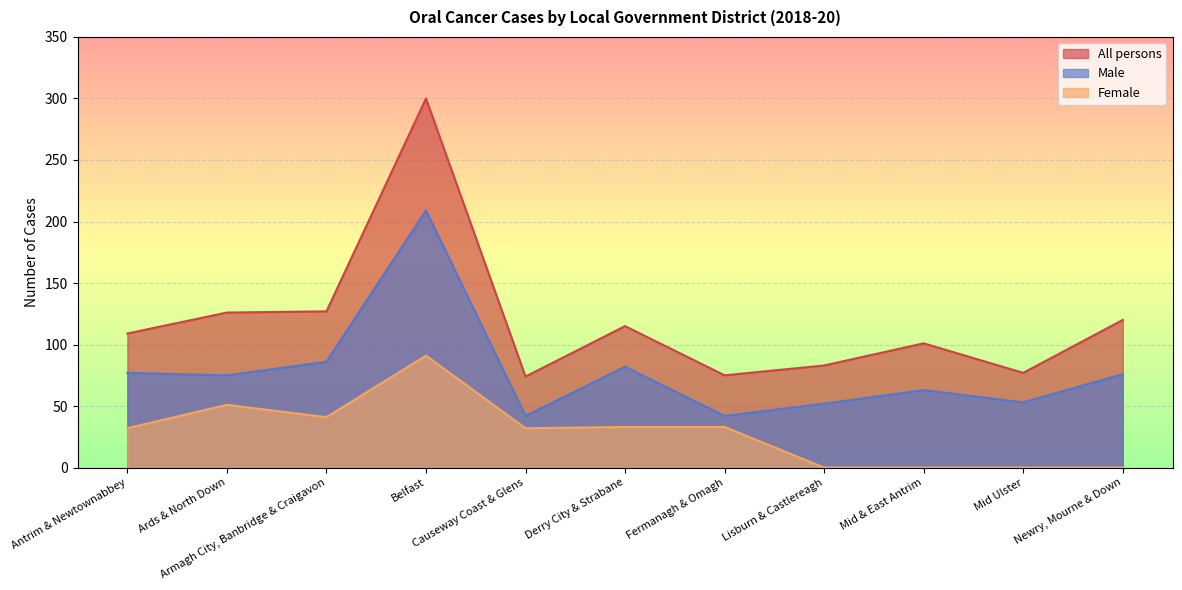

Reading left to right, transcribe all the data shown in this chart.

Male: Antrim & Newtownabbey=77	Ards & North Down=75	Armagh City, Banbridge & Craigavon=86	Belfast=209	Causeway Coast & Glens=42	Derry City & Strabane=82	Fermanagh & Omagh=42	Lisburn & Castlereagh=52	Mid & East Antrim=63	Mid Ulster=53	Newry, Mourne & Down=76
Female: Antrim & Newtownabbey=32	Ards & North Down=51	Armagh City, Banbridge & Craigavon=41	Belfast=91	Causeway Coast & Glens=32	Derry City & Strabane=33	Fermanagh & Omagh=33	Lisburn & Castlereagh=0	Mid & East Antrim=0	Mid Ulster=0	Newry, Mourne & Down=0
All persons: Antrim & Newtownabbey=109	Ards & North Down=126	Armagh City, Banbridge & Craigavon=127	Belfast=300	Causeway Coast & Glens=74	Derry City & Strabane=115	Fermanagh & Omagh=75	Lisburn & Castlereagh=83	Mid & East Antrim=101	Mid Ulster=77	Newry, Mourne & Down=120